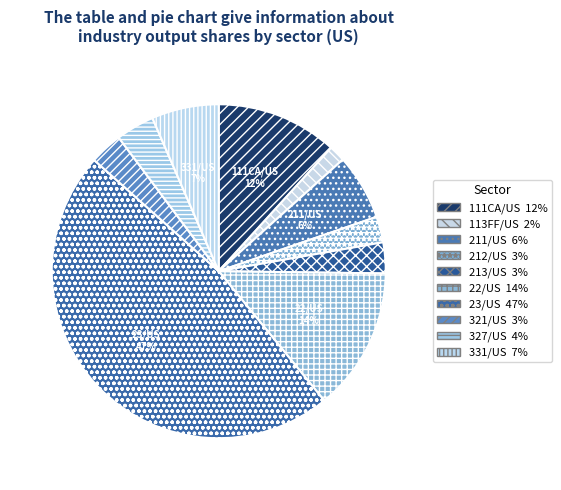

How many slices are in this pie chart?

10